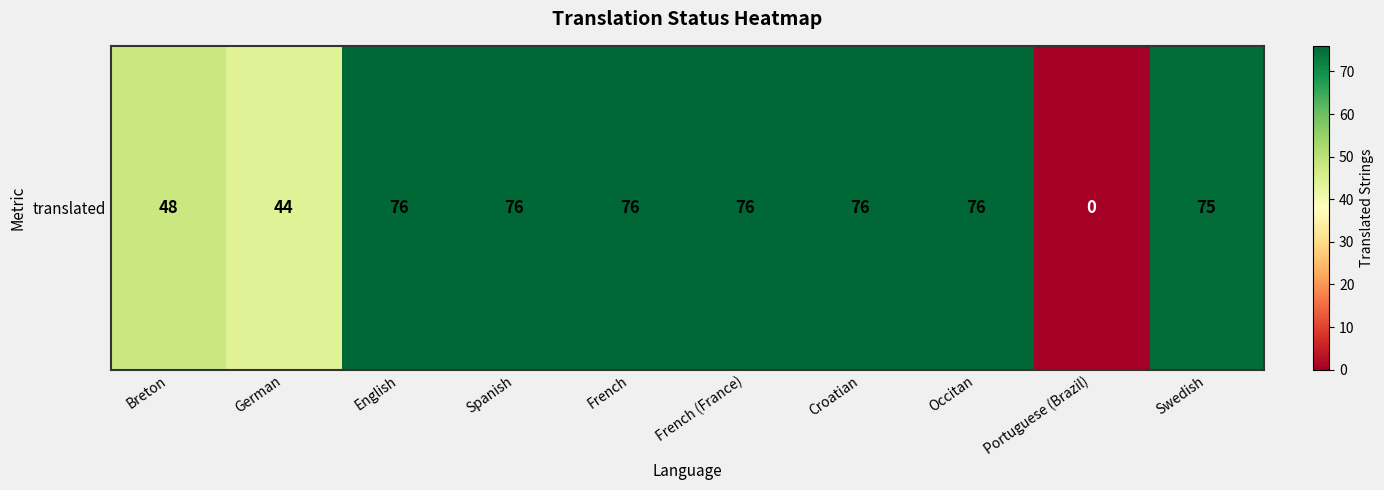

List the labels in order of value, smallest first.

Portuguese (Brazil), German, Breton, Swedish, English, Spanish, French, French (France), Croatian, Occitan